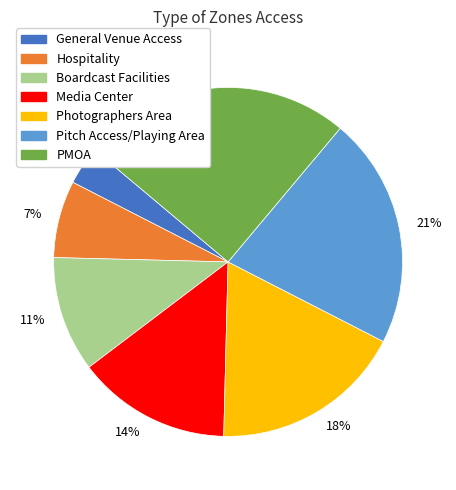

How many segments does this pie chart have?

7